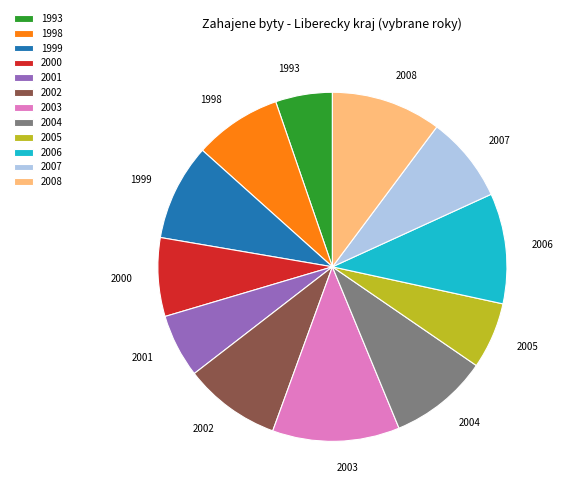

How many segments does this pie chart have?

12